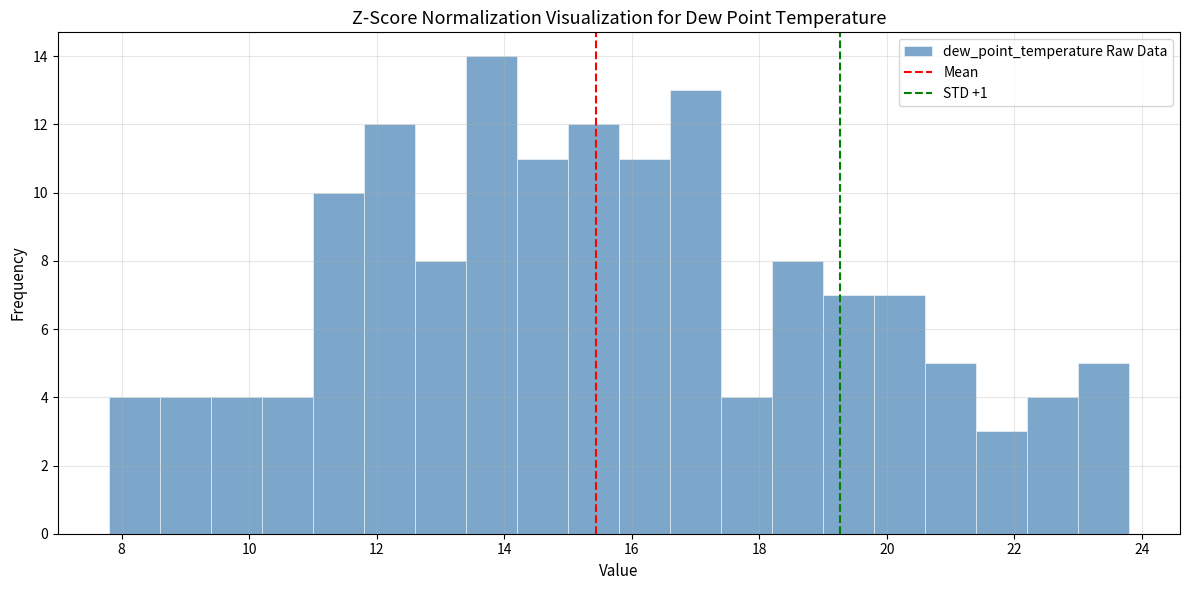

Reading left to right, list every bar in this chart as the range it spans on the x-axis followed by its height. The values are not printed on the chart, so give them approximately, as read against the axis.

7.8 to 8.6: 4
8.6 to 9.4: 4
9.4 to 10.2: 4
10.2 to 11.0: 4
11.0 to 11.8: 10
11.8 to 12.6: 12
12.6 to 13.4: 8
13.4 to 14.2: 14
14.2 to 15.0: 11
15.0 to 15.8: 12
15.8 to 16.6: 11
16.6 to 17.4: 13
17.4 to 18.2: 4
18.2 to 19.0: 8
19.0 to 19.8: 7
19.8 to 20.6: 7
20.6 to 21.4: 5
21.4 to 22.2: 3
22.2 to 23.0: 4
23.0 to 23.8: 5